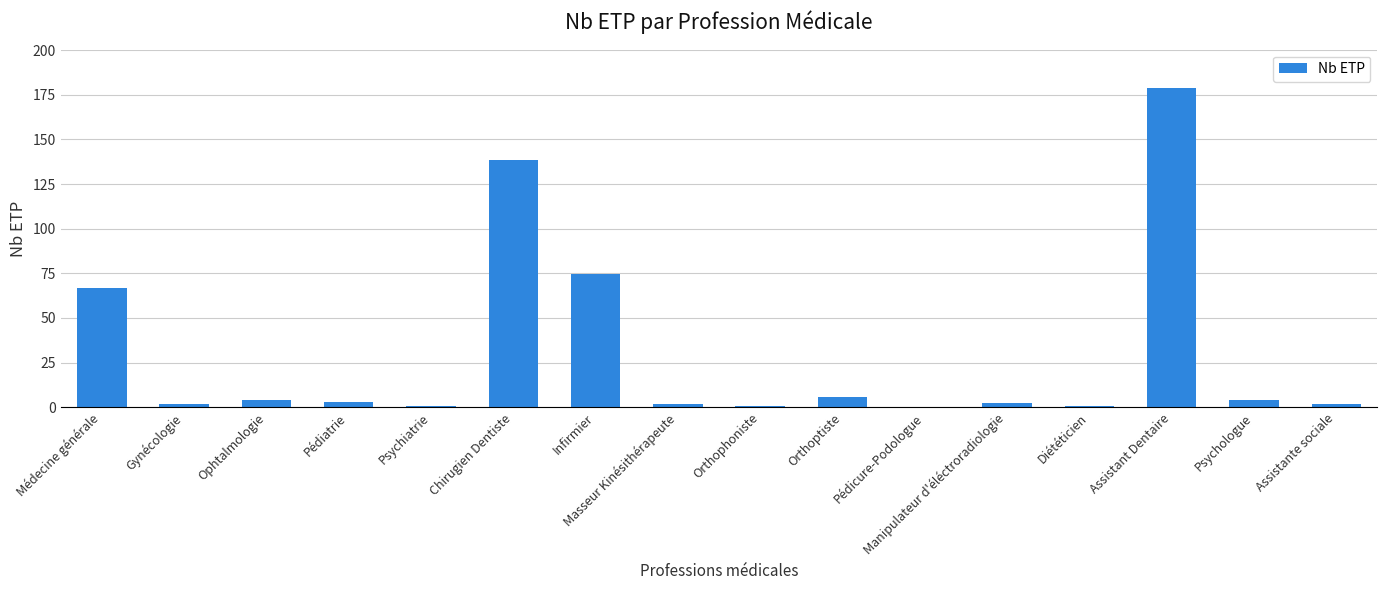

Which label corresponds to the largest value in the chart?

Assistant Dentaire